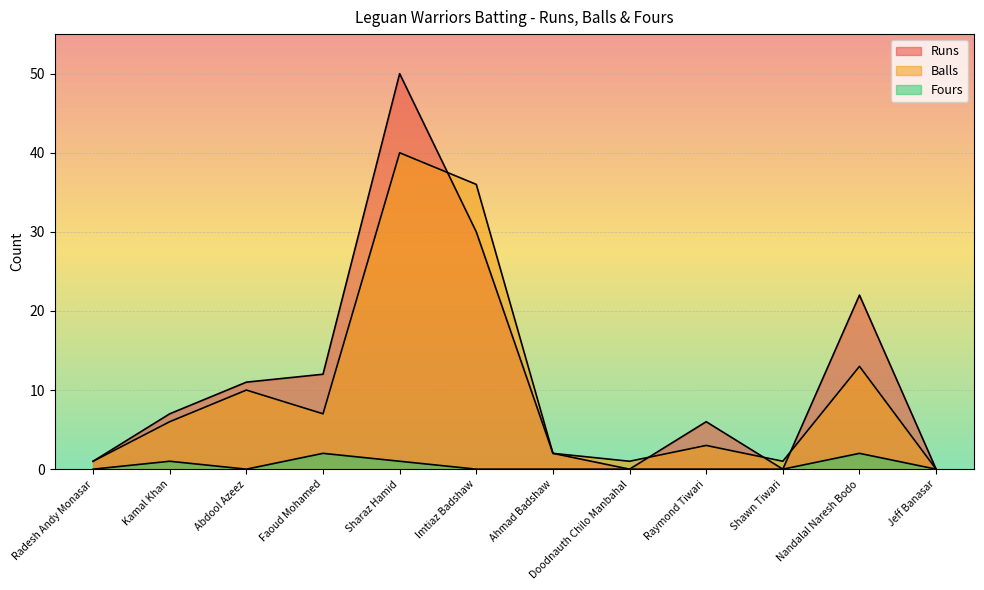

At how many categories does at least one series exceed 4?

7